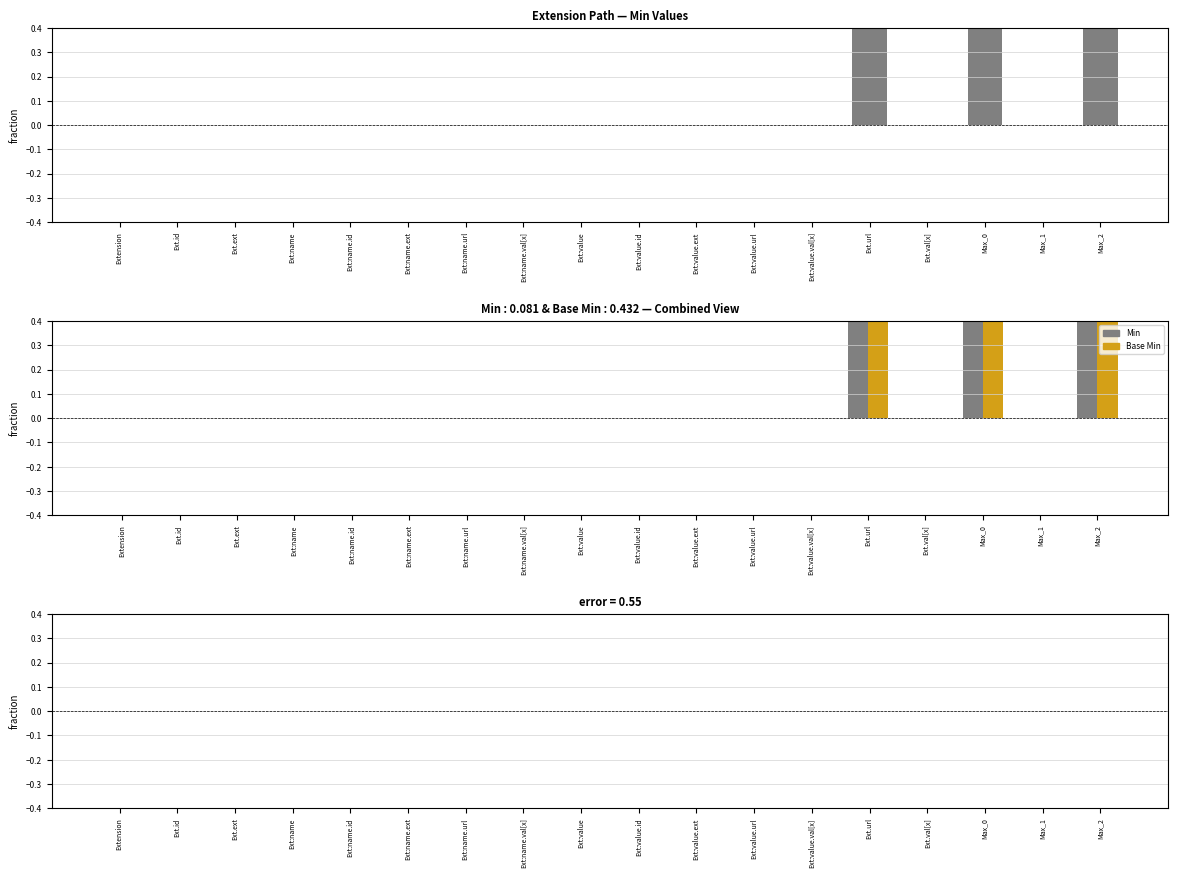

The Base Min - Min series shows 0 at Ext:value. True or false?

True